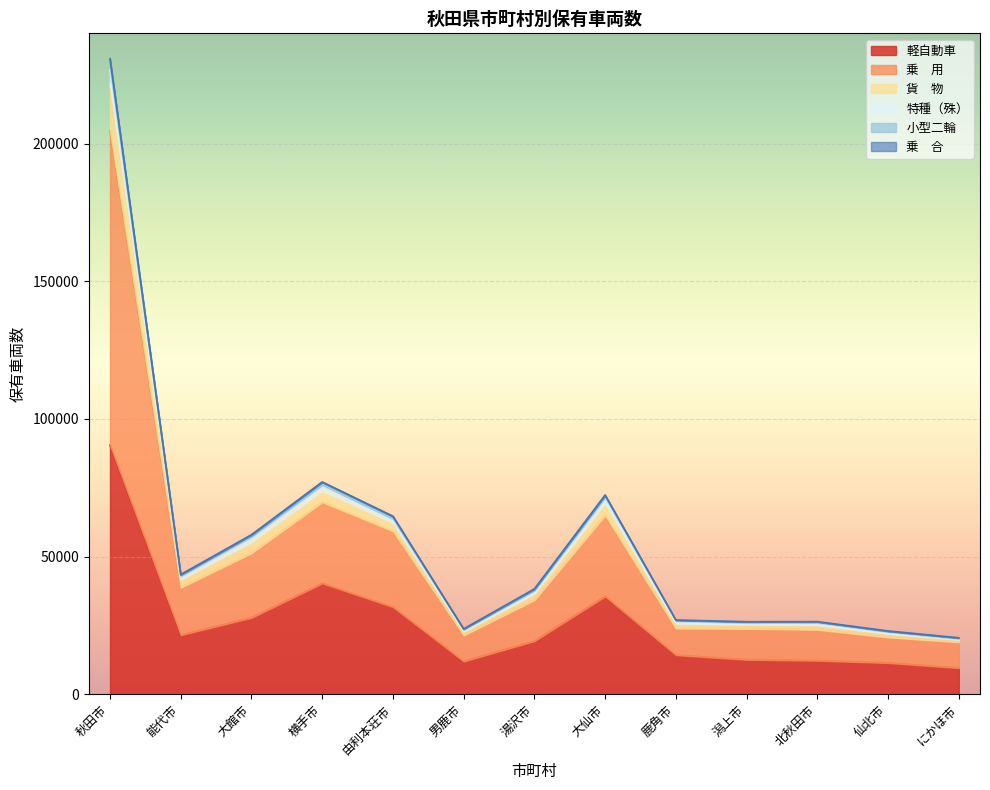

Which label corresponds to the largest value in the chart?

秋田市